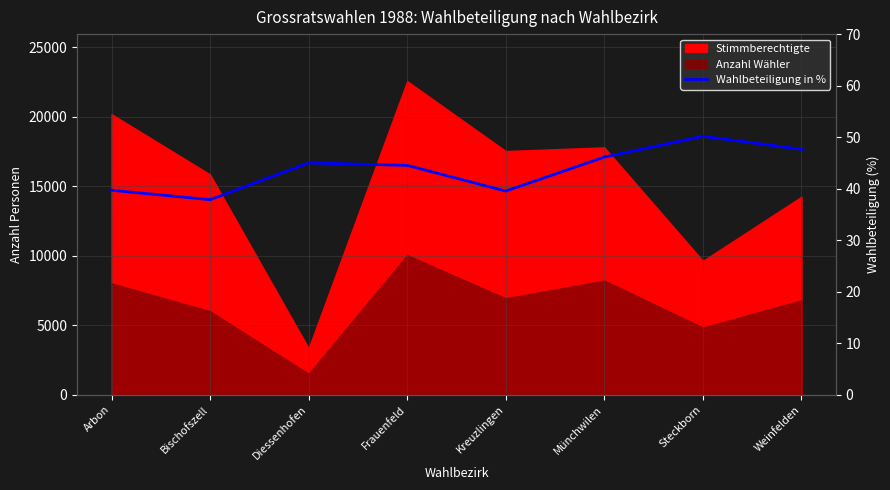

What is the smallest value displayed?

37.9